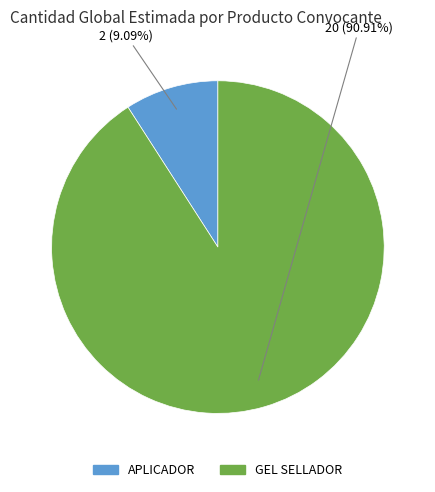

The GEL SELLADOR slice represents 91% of the pie. True or false?

True